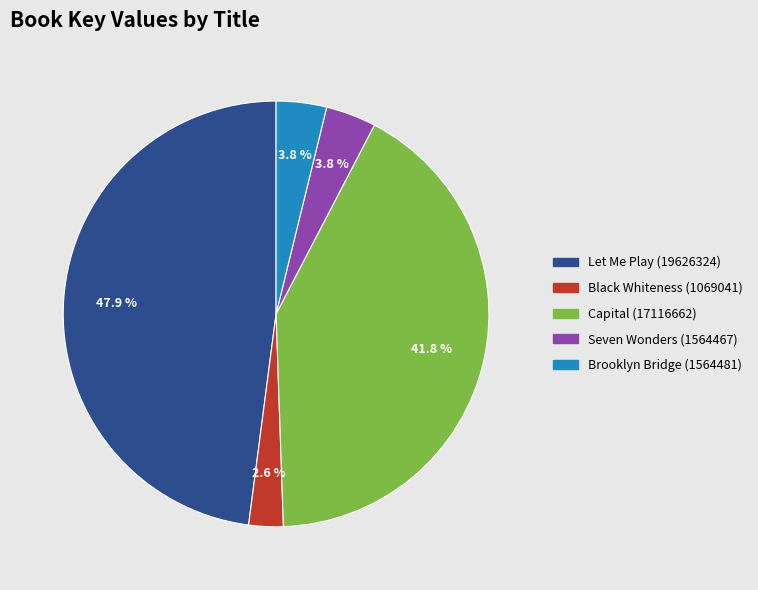

Is it true that Seven Wonders (1564467) is 4% of the pie?

True